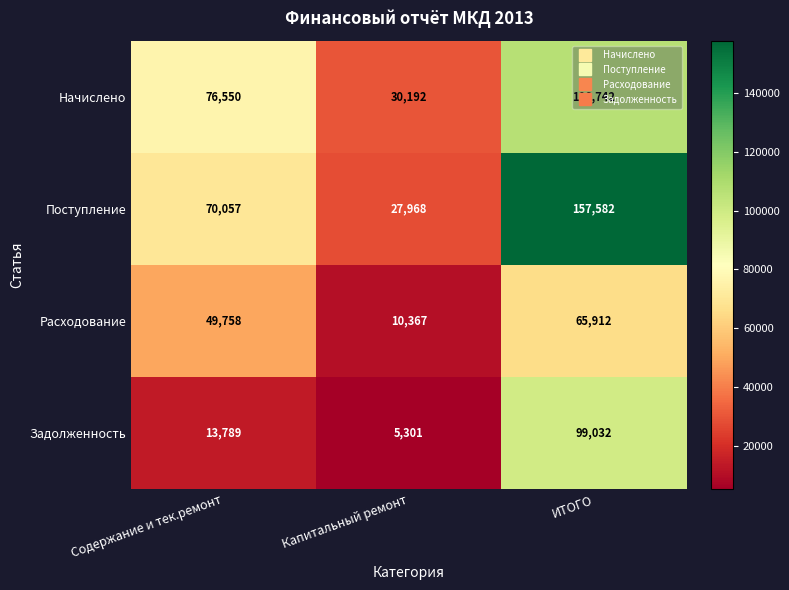

How many data points does each series have?

3